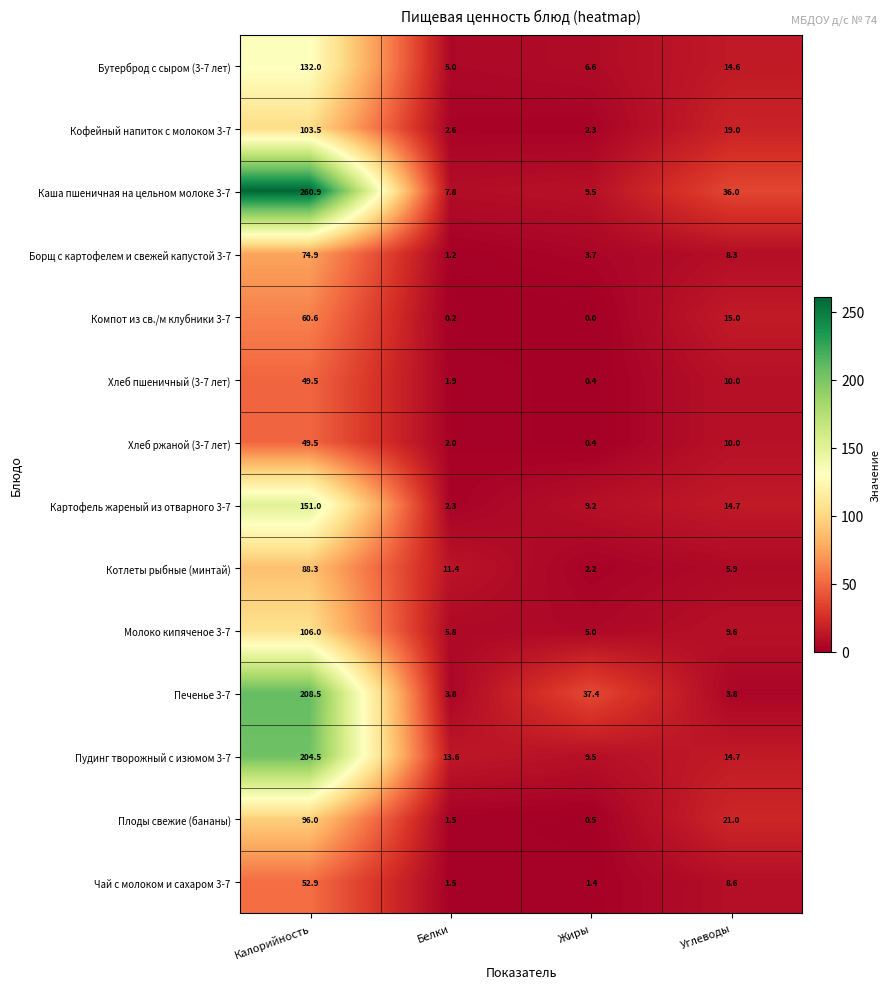

What is the maximum value for Картофель жареный из отварного 3-7?

151.0